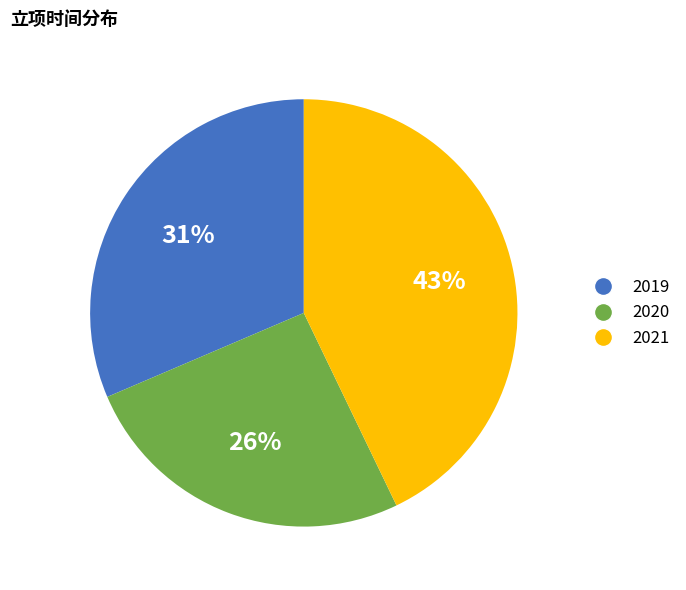

Which category has the biggest portion of the pie?

2021